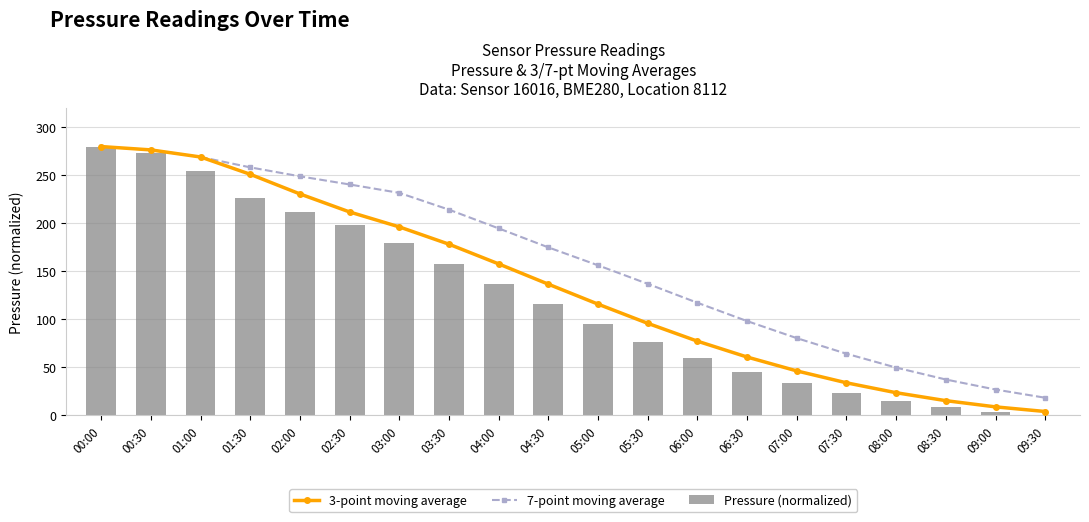

Count the number of categories in the chart.

20